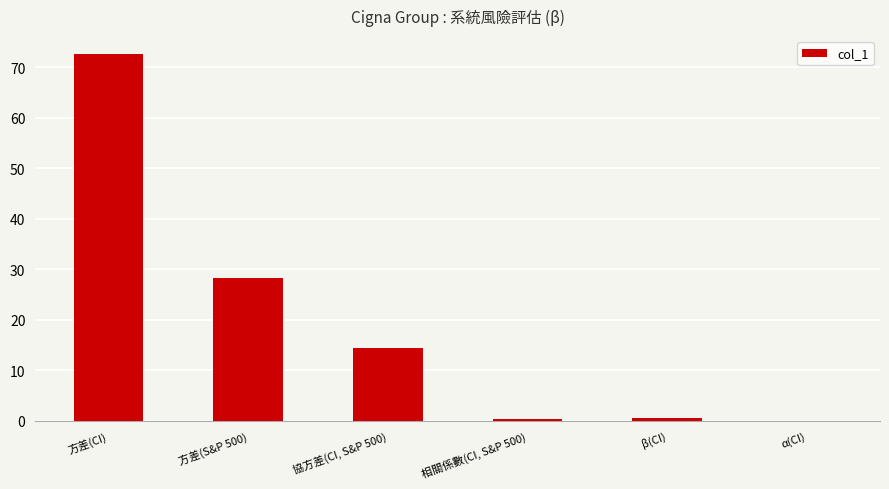

What is the sum of all values?

115.9